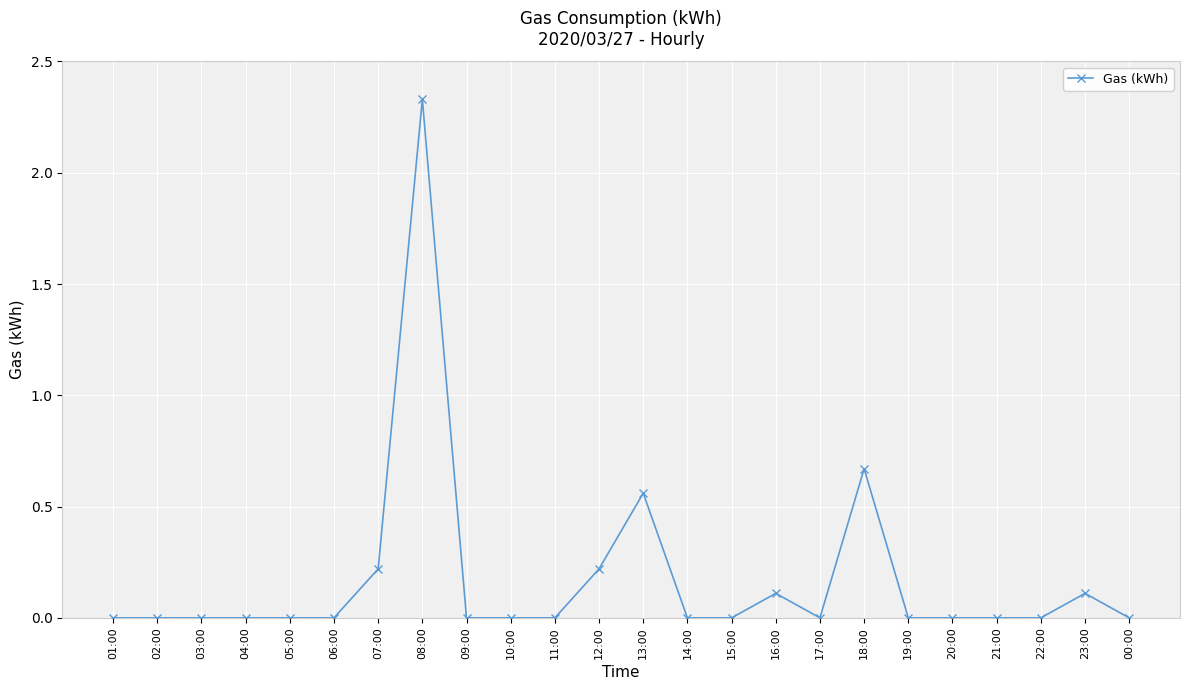

Count the number of categories in the chart.

24